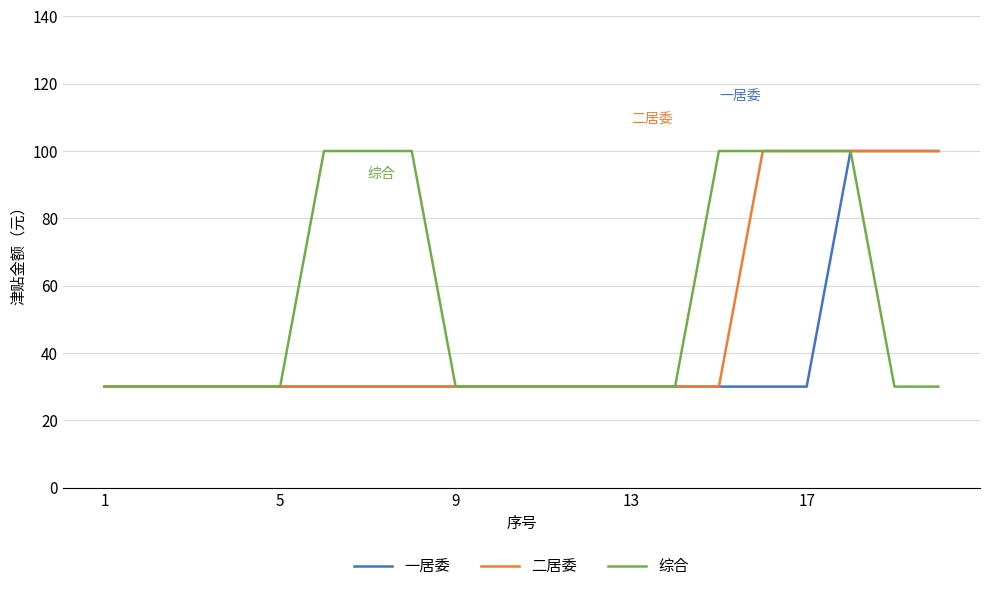

What is the lowest value of the 一居委 series?

30